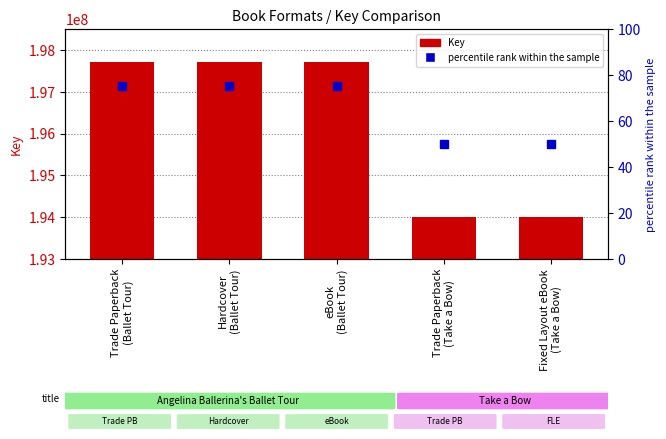

Which label corresponds to the largest value in the chart?

Trade Paperback
(Ballet Tour)